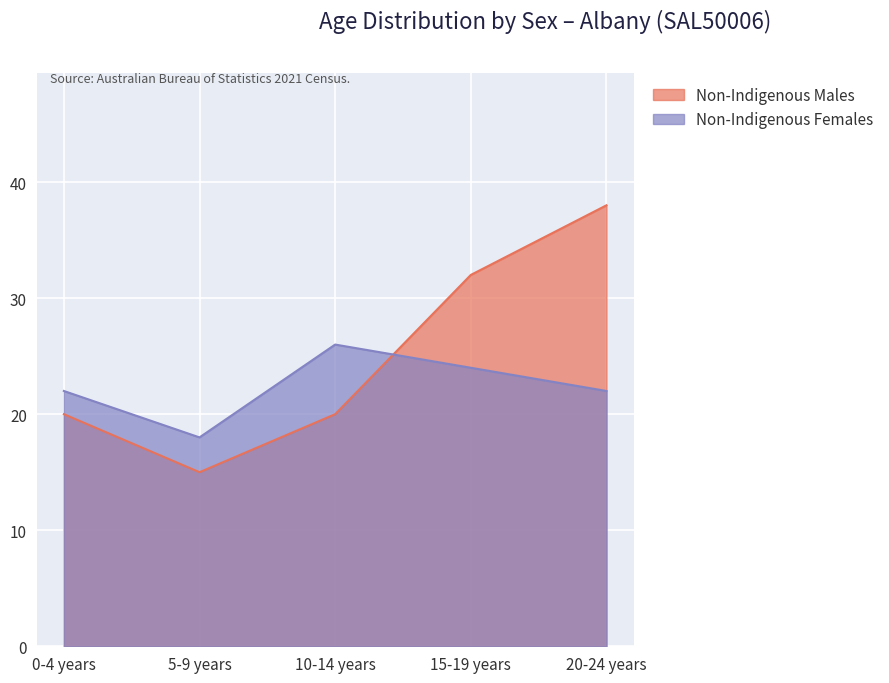

At which category is the sum across all series the highest?

20-24 years